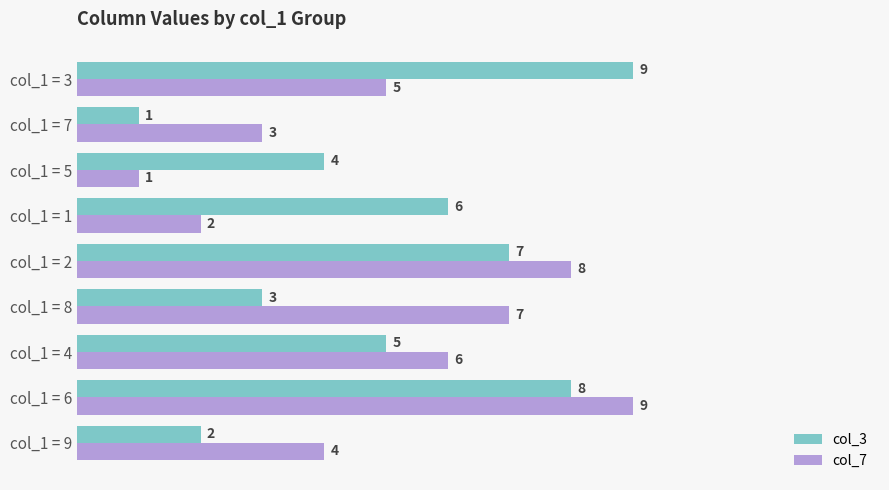

At which category is the sum across all series the highest?

col_1 = 6